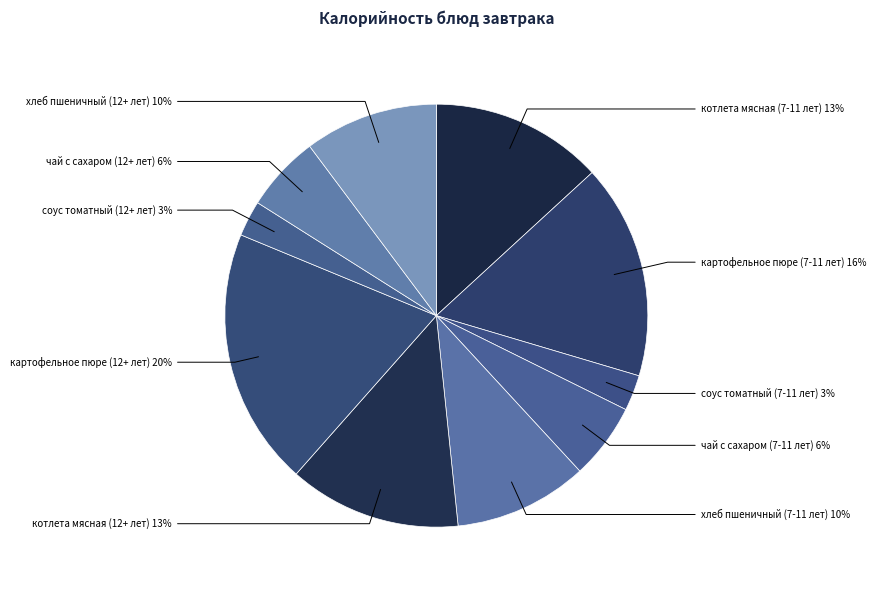

Does соус томатный (7-11 лет) account for over 50% of the chart?

No